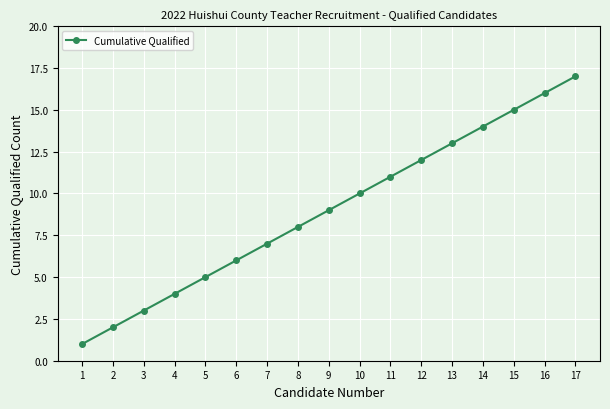

Is it true that the value at 5 is 5?

True